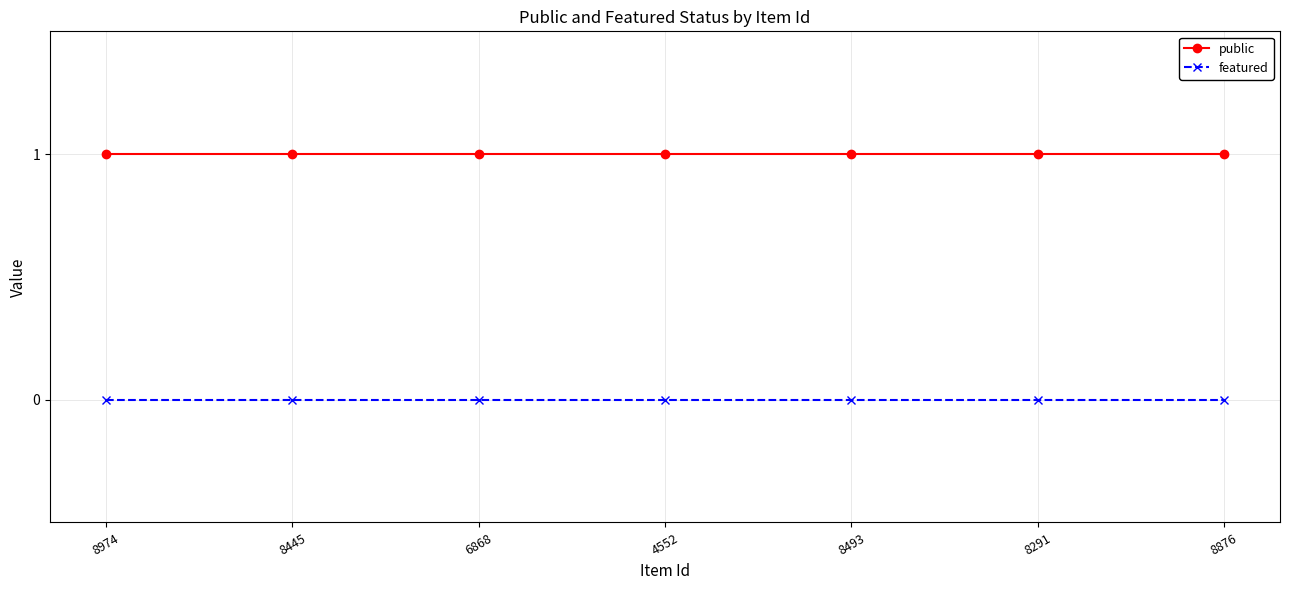

Reading left to right, what are all the values shown in this chart?

public: 8974=1	8445=1	6868=1	4552=1	8493=1	8291=1	8876=1
featured: 8974=0	8445=0	6868=0	4552=0	8493=0	8291=0	8876=0